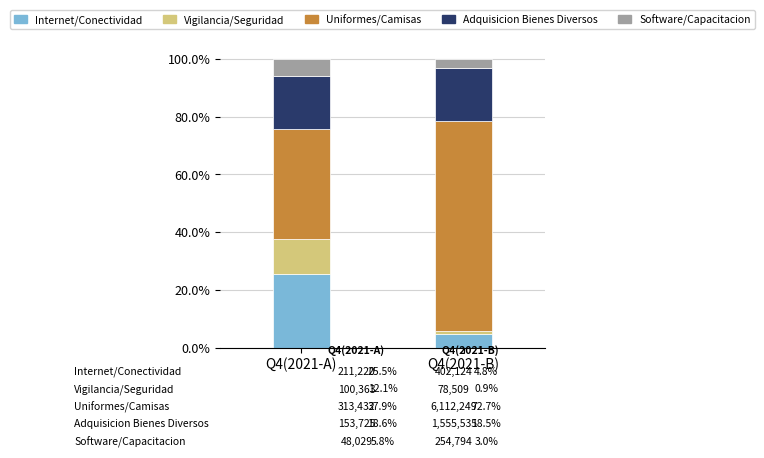

Count the number of categories in the chart.

2